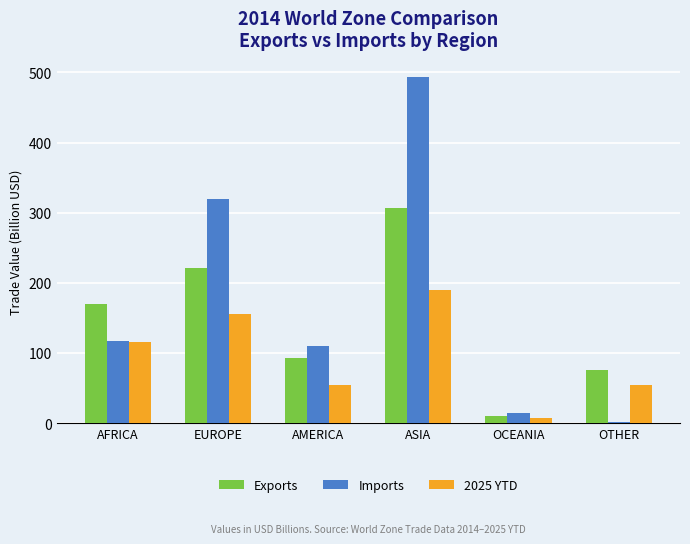

How many data points in 2025 YTD are above 116?

3